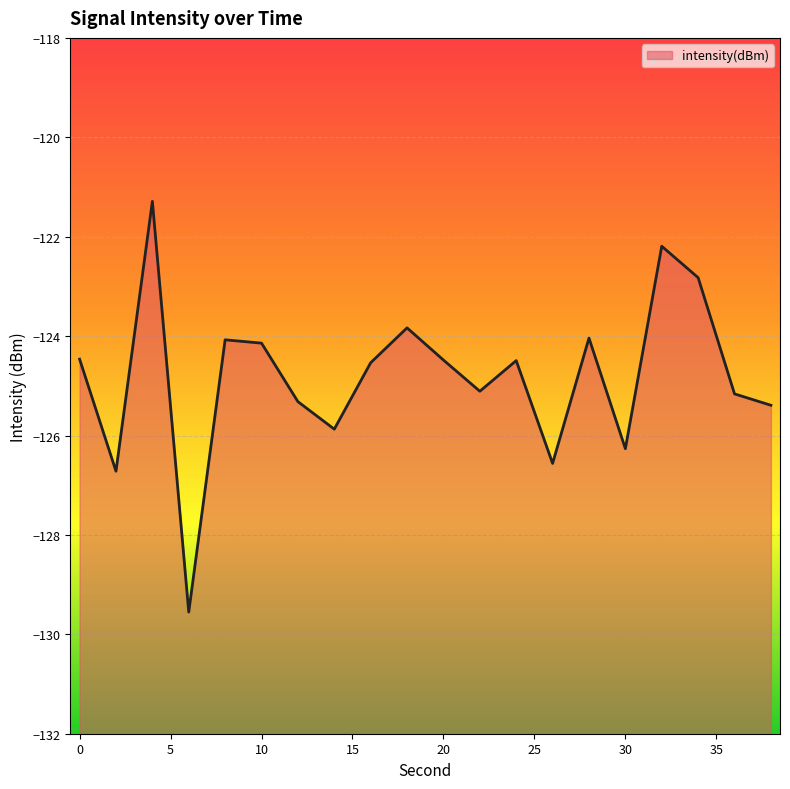

Between 18 and 34, which is larger?

34